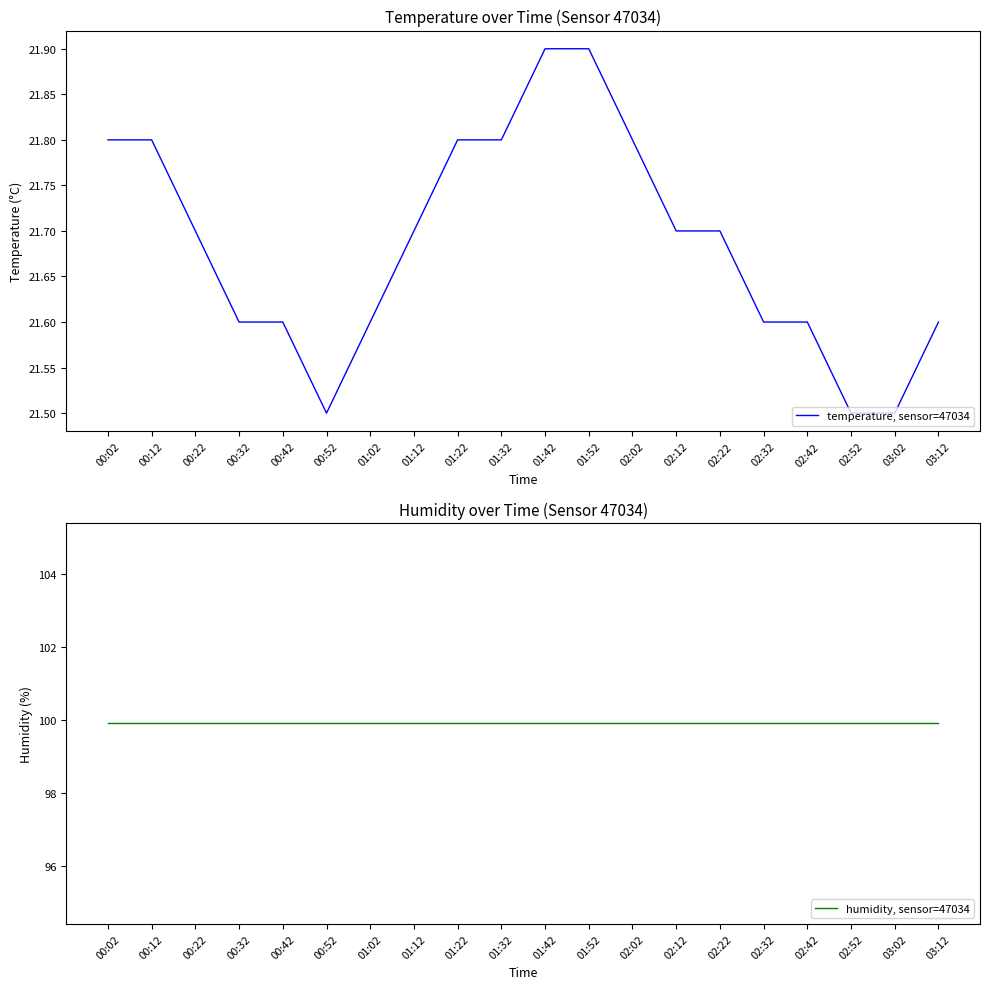

Between 01:32 and 00:02, which is larger?

01:32